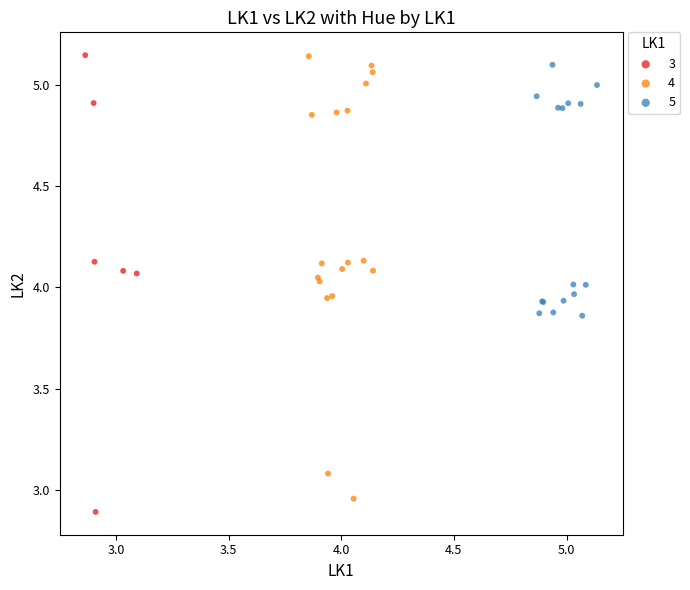

Which series contains the lowest Y value?

3